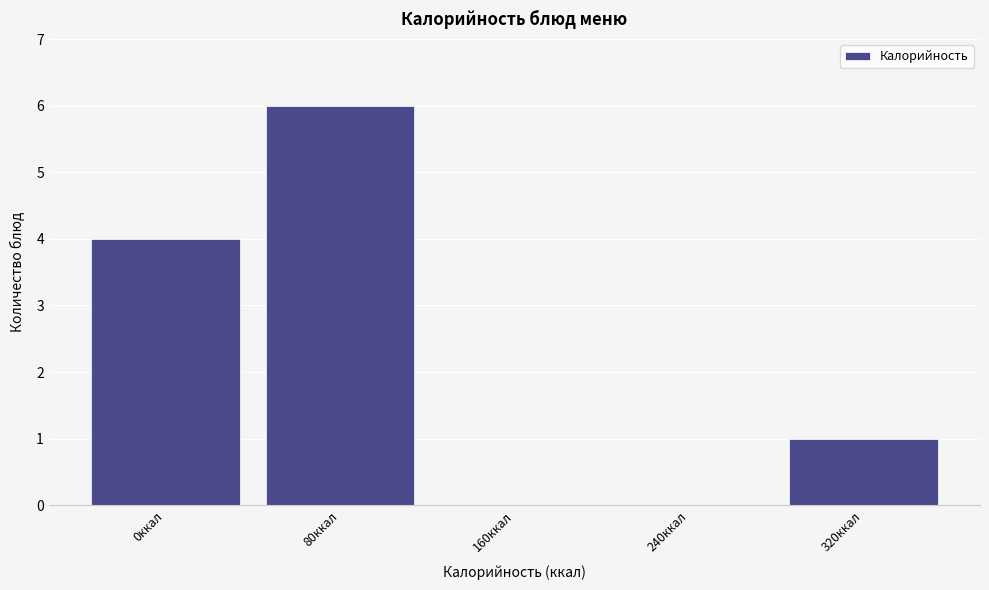

Reading right to left, transcribe all the data shown in this chart.

320ккал=1	240ккал=0	160ккал=0	80ккал=6	0ккал=4